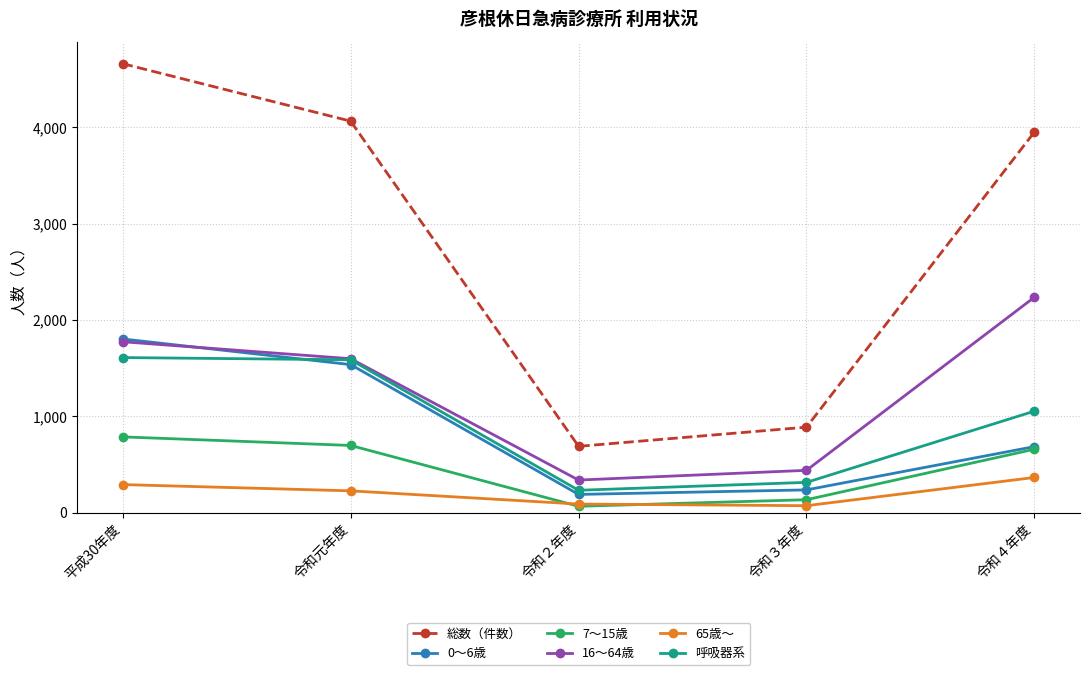

Which series changed the most between 平成30年度 and 令和２年度?

総数（件数）